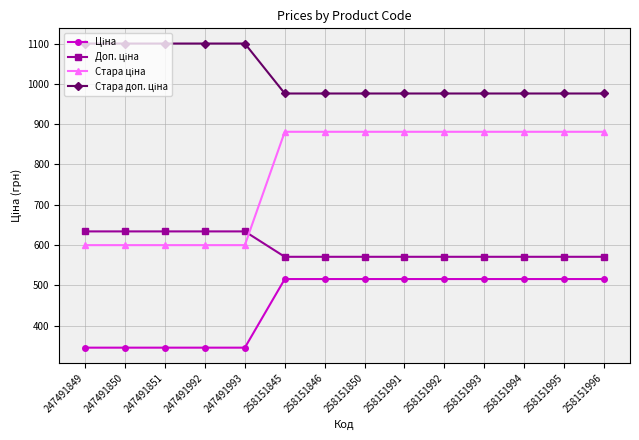

At how many categories does at least one series exceed 394?

14